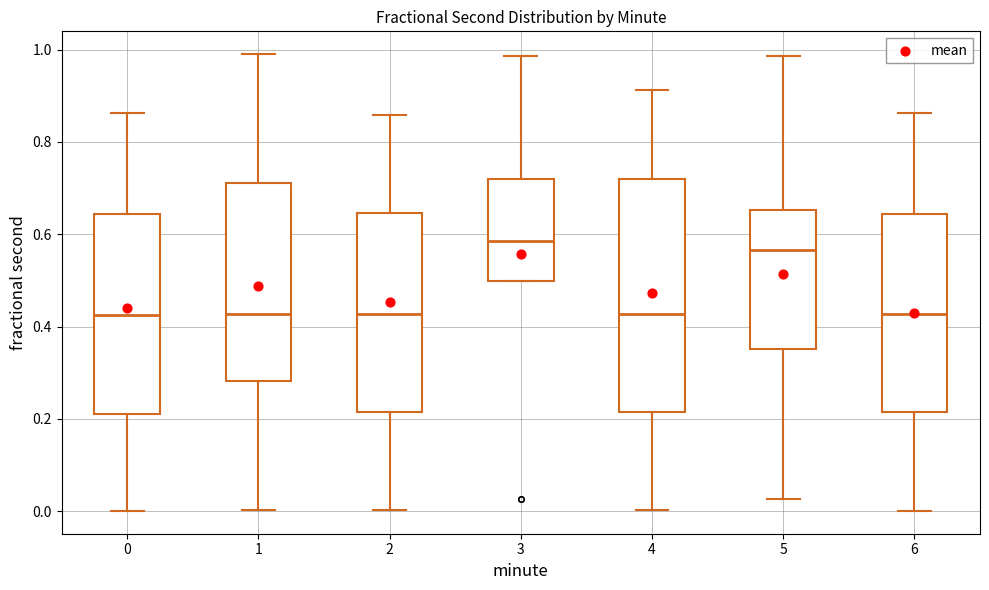

Which box is the tallest, from its lower edge to its upper edge?

4